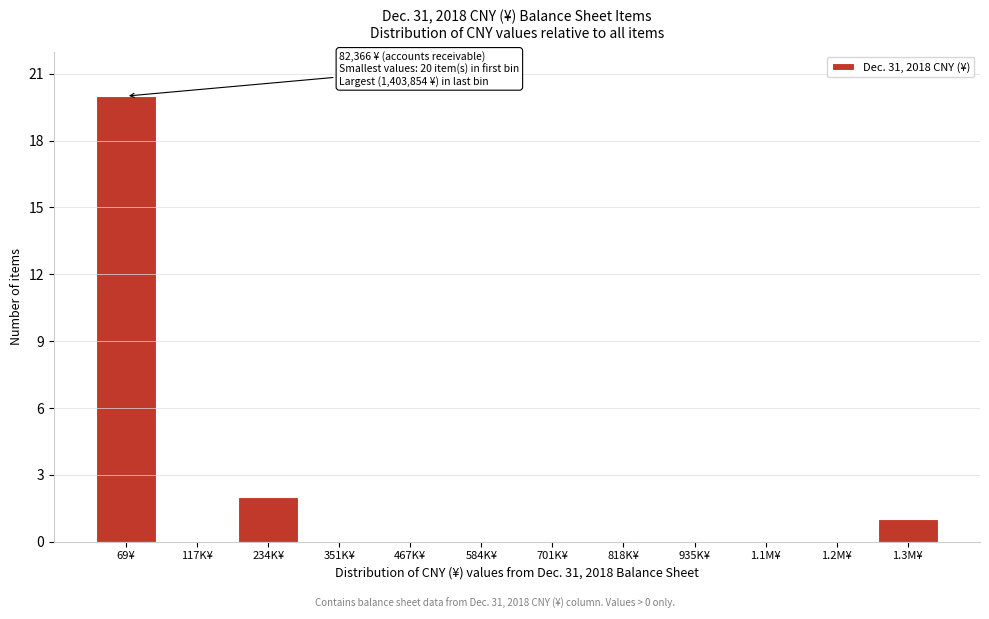

Reading left to right, list all the values displayed in this chart.

69¥=20	117K¥=0	234K¥=2	351K¥=0	467K¥=0	584K¥=0	701K¥=0	818K¥=0	935K¥=0	1.1M¥=0	1.2M¥=0	1.3M¥=1